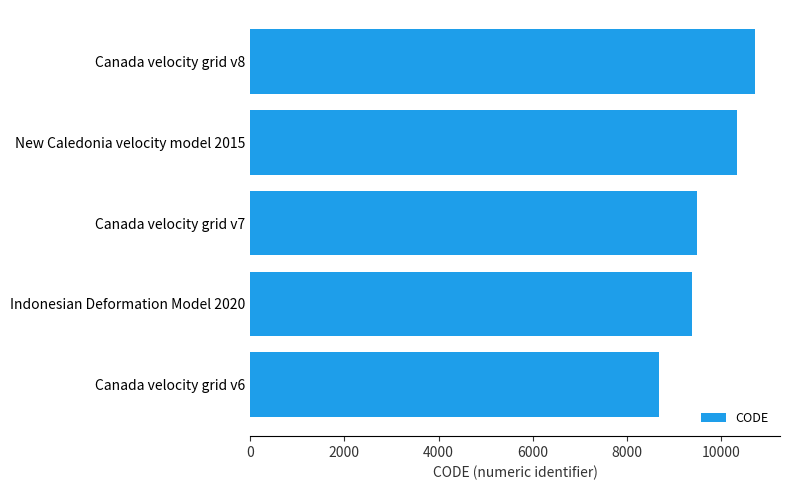

What is the change in value from Canada velocity grid v7 to New Caledonia velocity model 2015?

+840